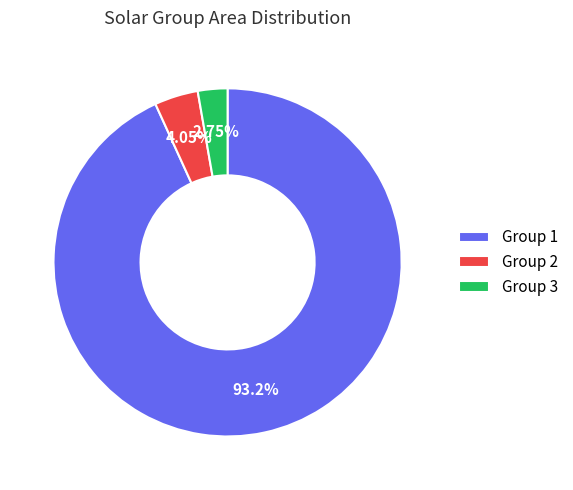

How many slices are in this pie chart?

3